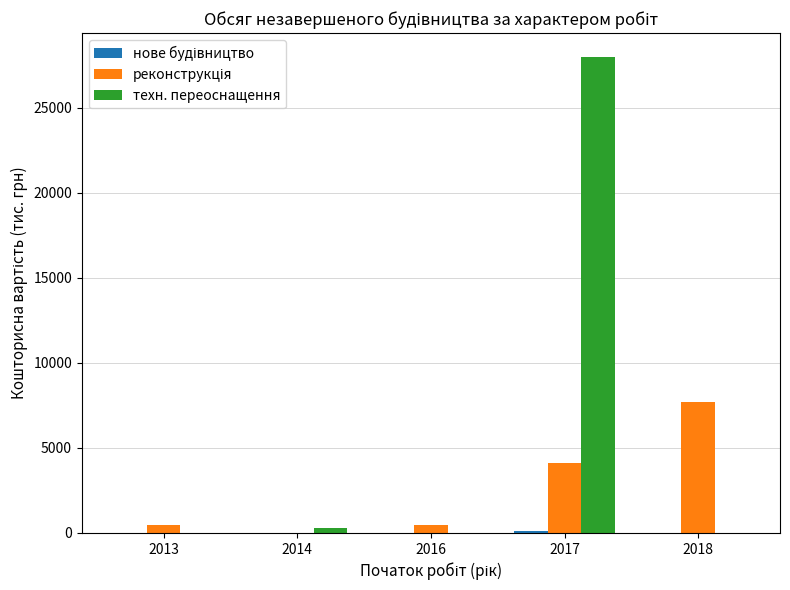

Which series has the largest total across all categories?

техн. переоснащення